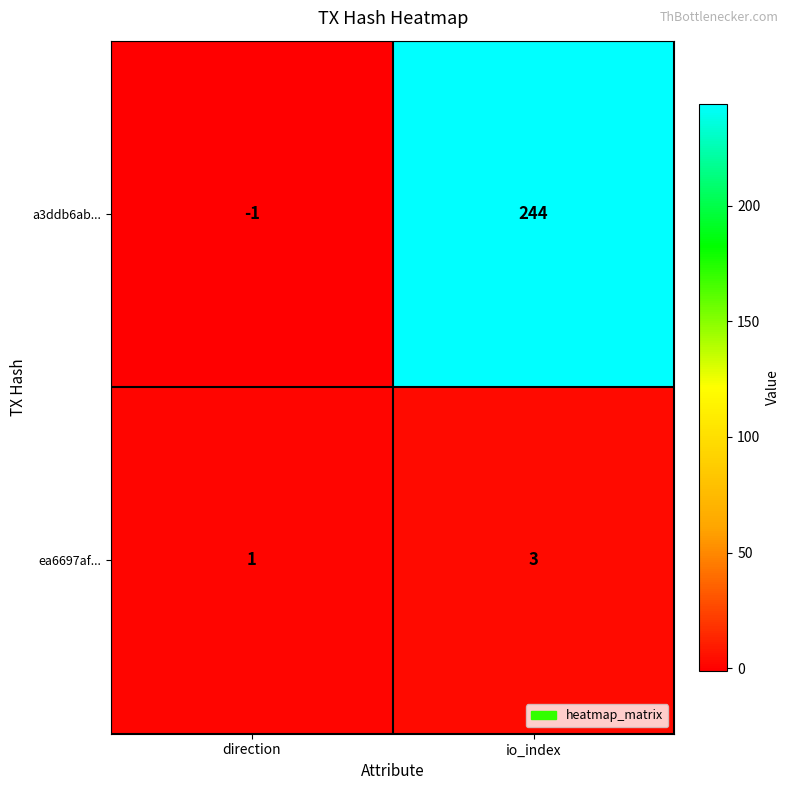

Reading left to right, extract all data points from this chart.

a3ddb6ab...: -1	244
ea6697af...: 1	3